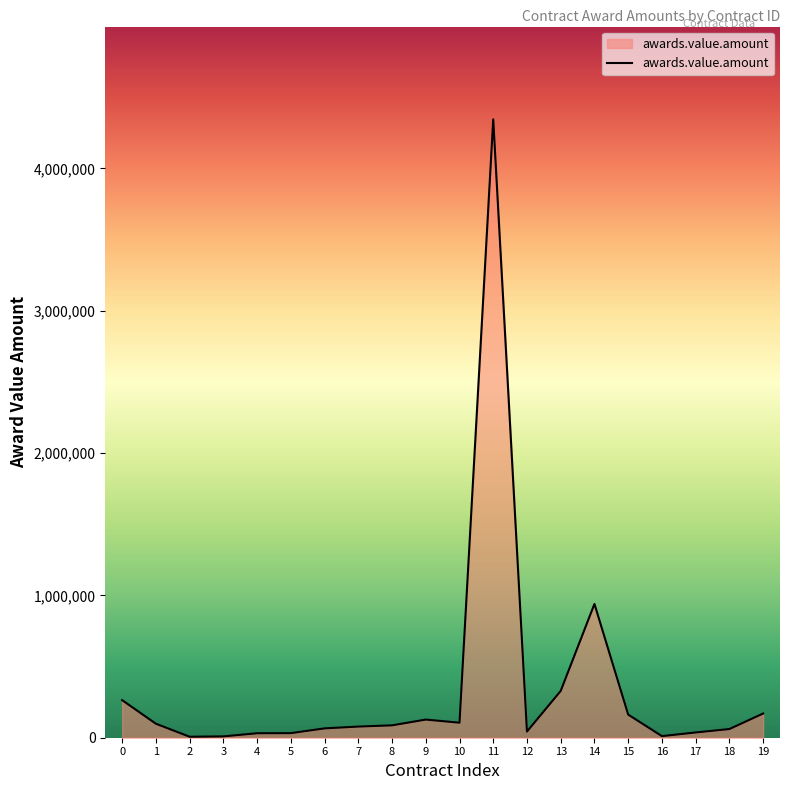

Is it true that the value at 18 is 61000.0?

True